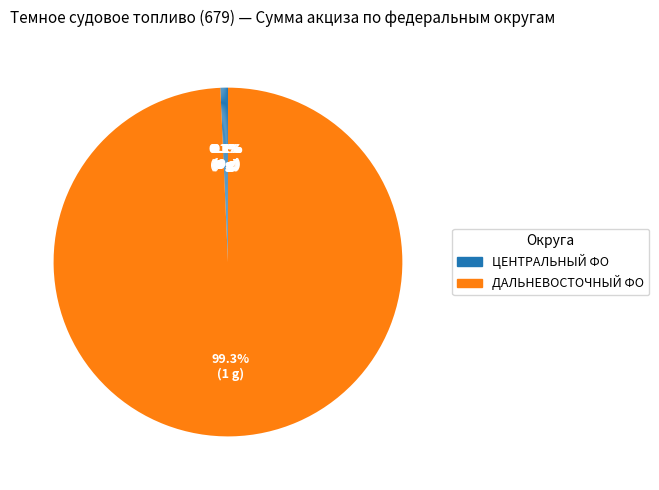

Is there any slice that represents more than half of the pie?

Yes